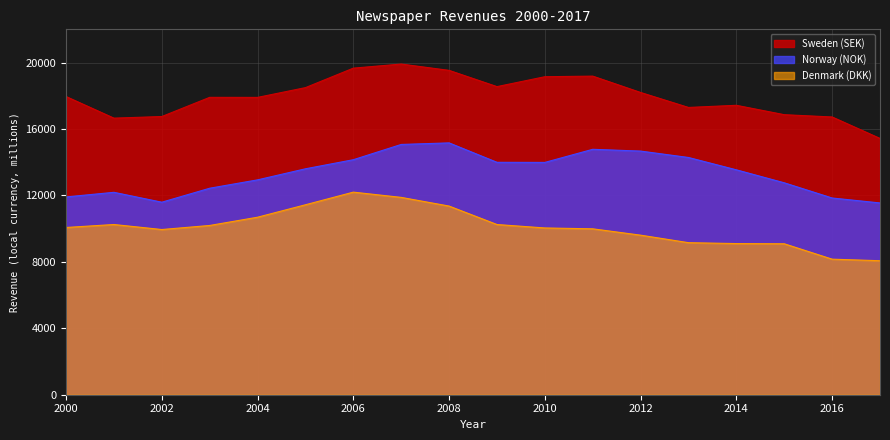

True or false: Sweden (SEK) and Denmark (DKK) intersect in this chart.

False